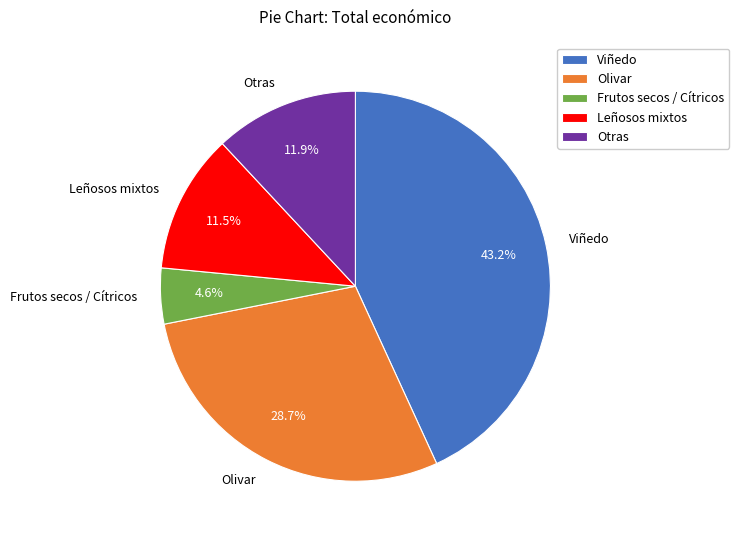

Does Leñosos mixtos account for over 50% of the chart?

No